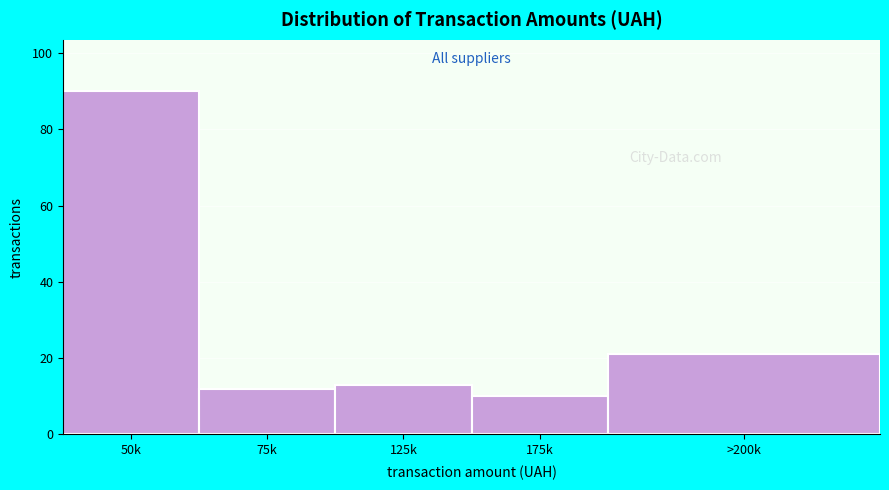

Reading left to right, transcribe all the data shown in this chart.

90	12	13	10	21